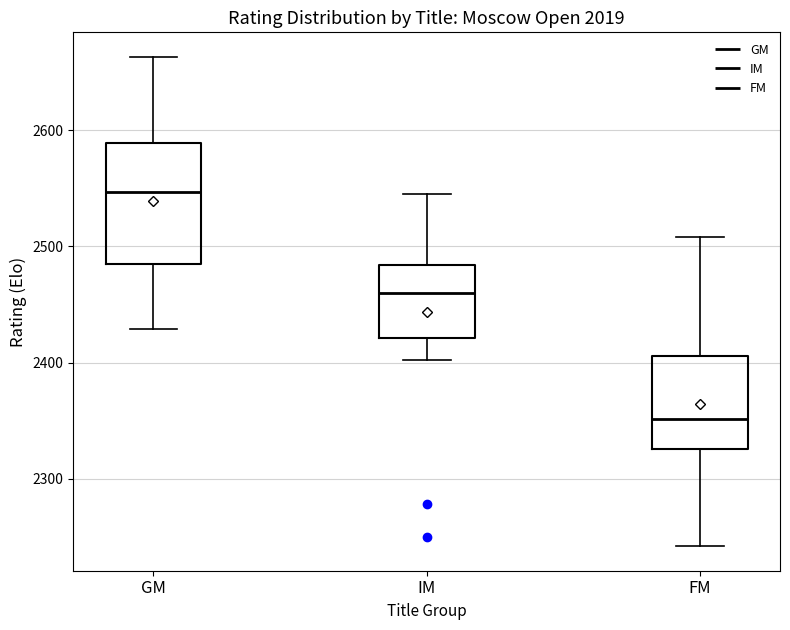

Which box is the tallest, from its lower edge to its upper edge?

GM